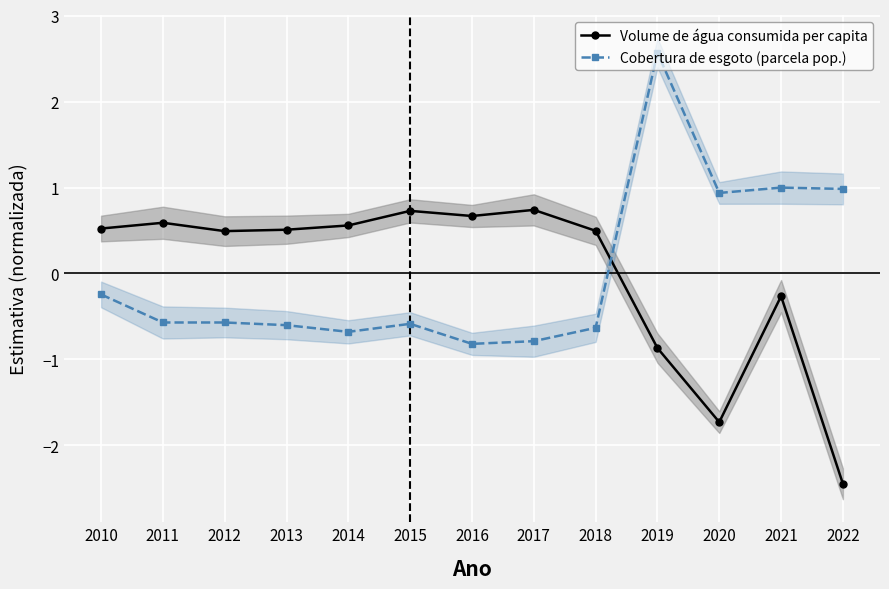

Is the value of Cobertura de esgoto (parcela pop.) at 2013 greater than the value of Volume de água consumida per capita at 2018?

No